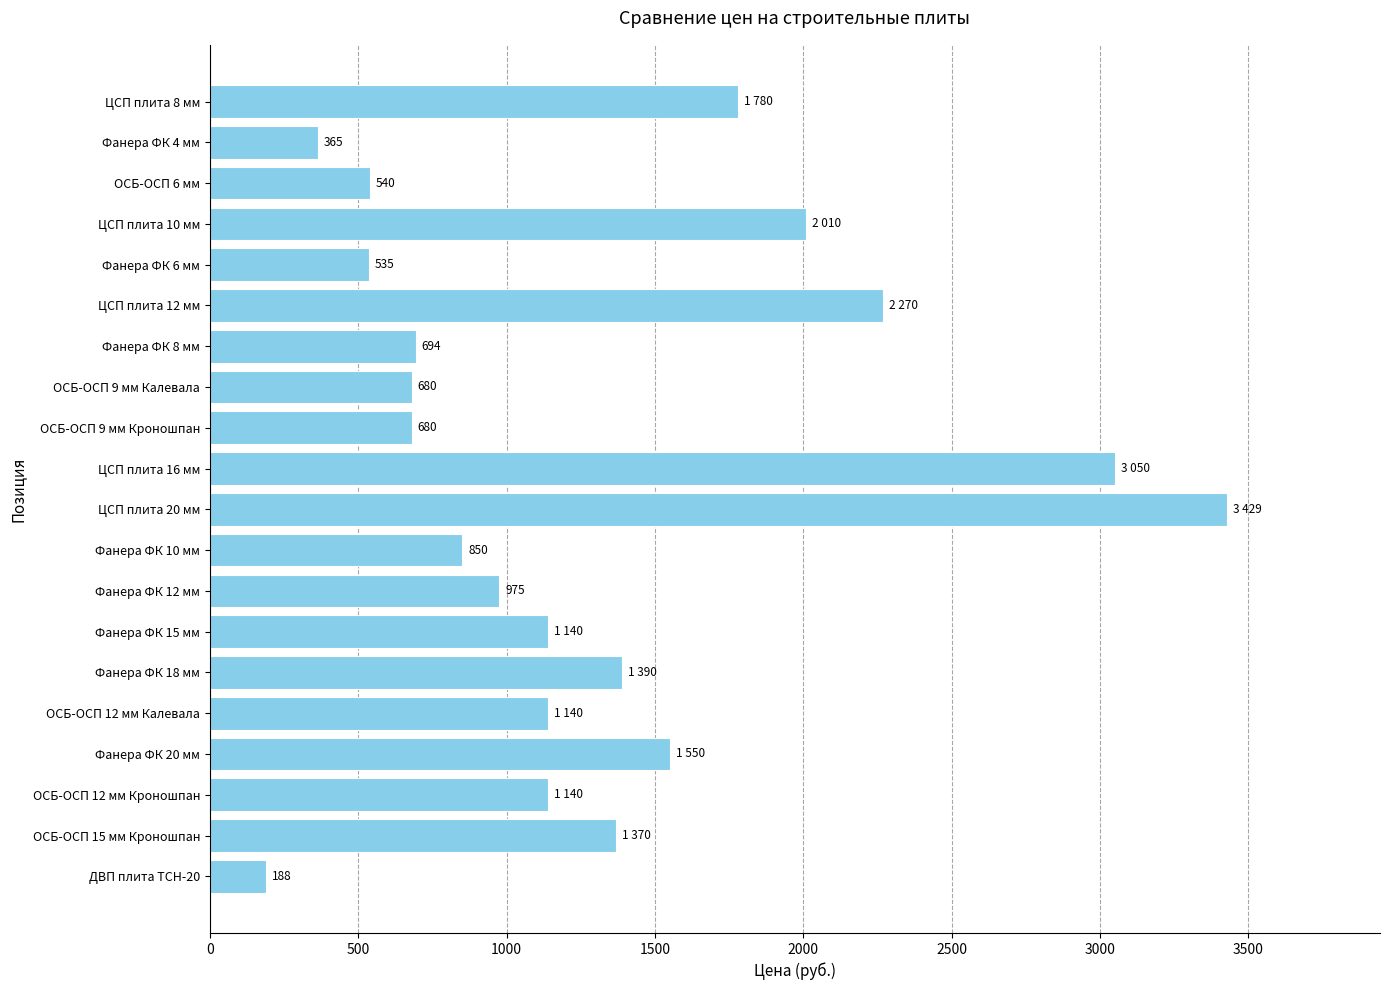

How many data points are less than 1140?

9